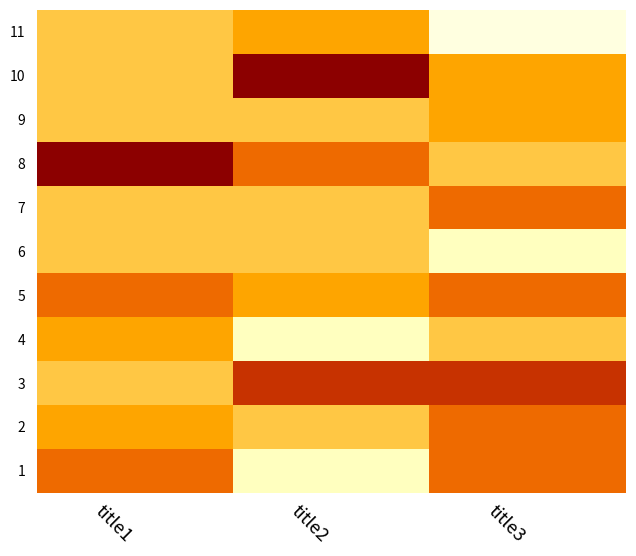

What is the total value across all series at title1?

137.0